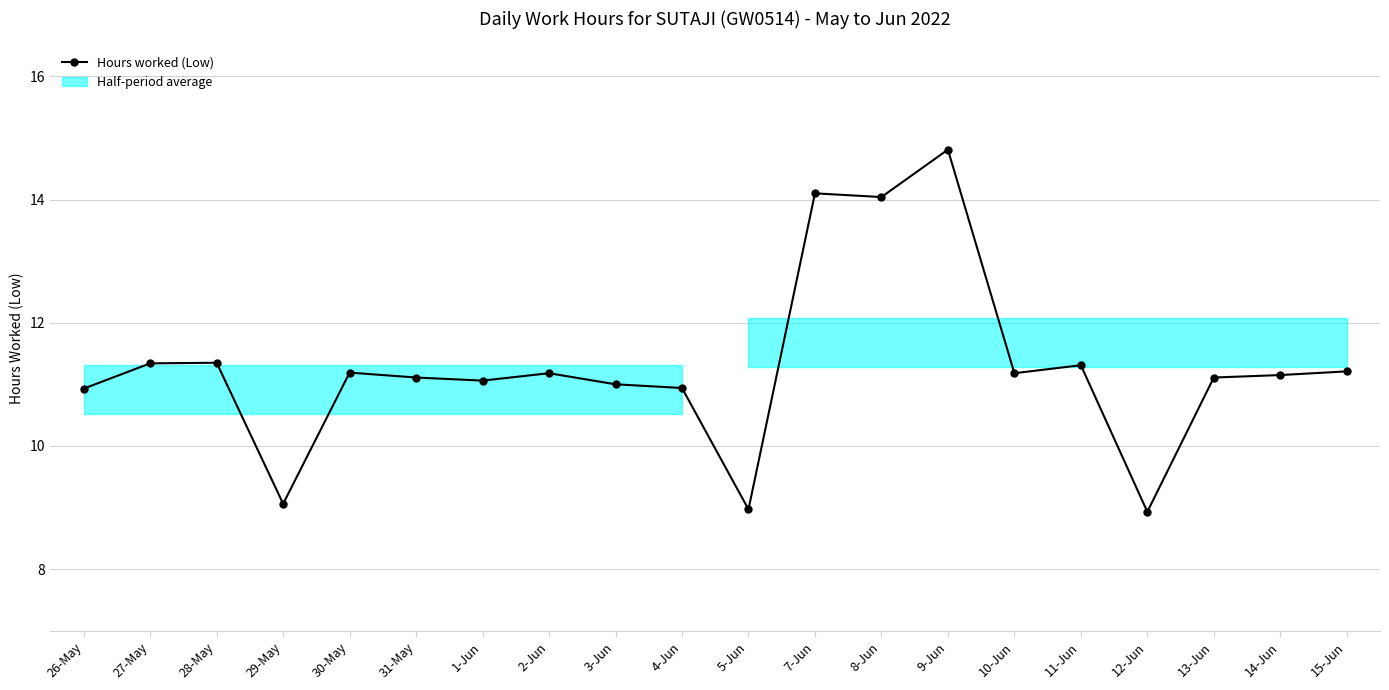

The value at 5-Jun is 9.0. True or false?

True